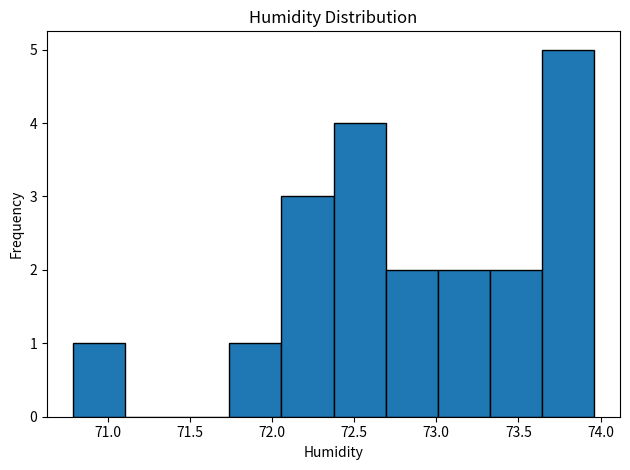

Reading left to right, list every bar in this chart as the range it spans on the x-axis followed by its height. Neither the bar edges nor the heights are printed on the chart, so give them approximately, as read against the axes.

70.80 to 71.10: 1
71.10 to 71.40: 0
71.40 to 71.75: 0
71.75 to 72.05: 1
72.05 to 72.35: 3
72.35 to 72.70: 4
72.70 to 73.00: 2
73.00 to 73.35: 2
73.35 to 73.65: 2
73.65 to 73.95: 5